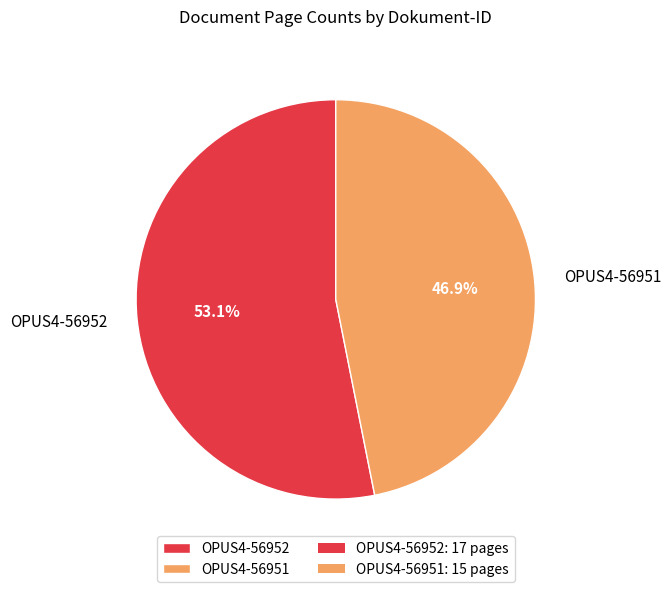

Which category has the biggest portion of the pie?

OPUS4-56952